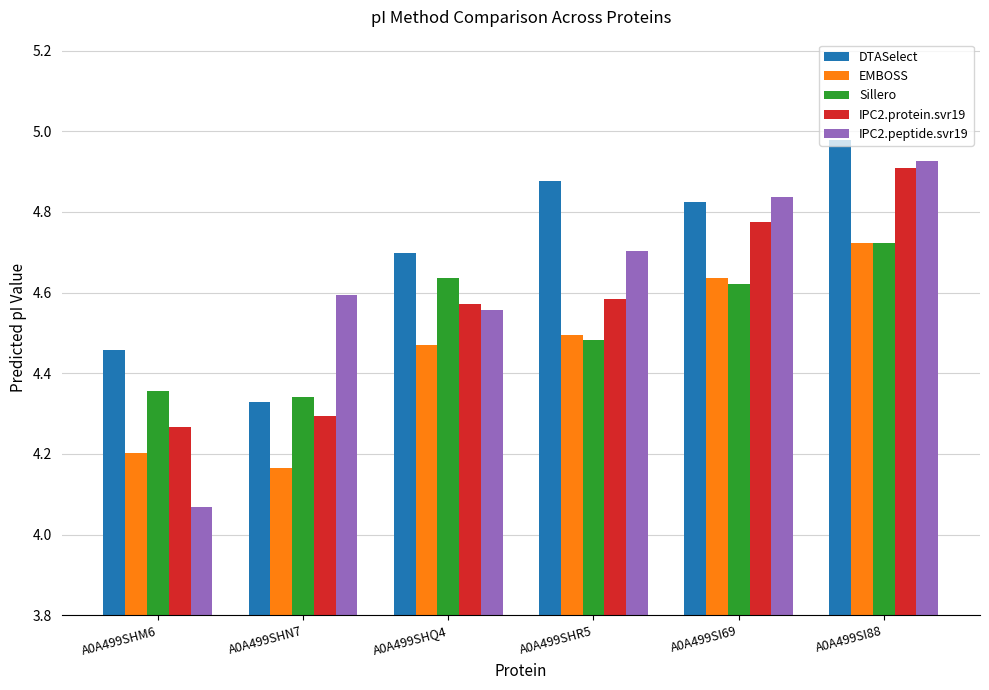

What is the spread (max minus min) of values at A0A499SI88?

0.3